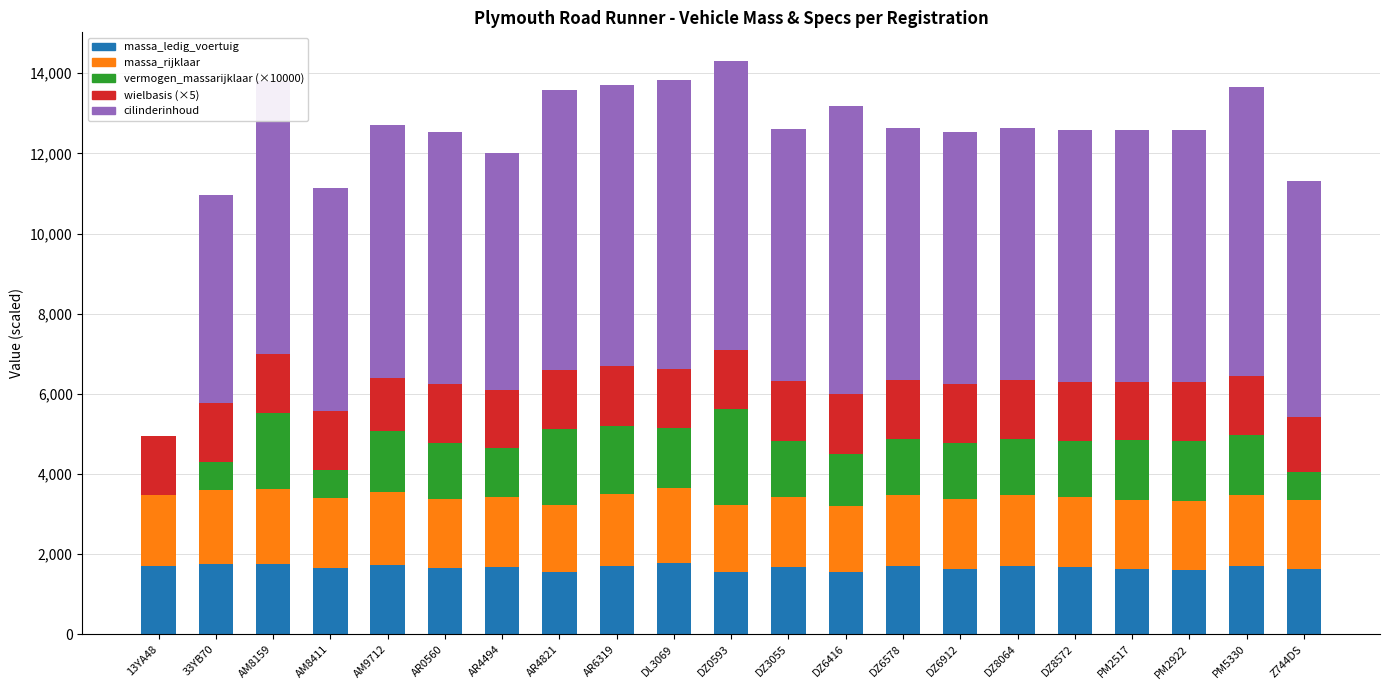

What is the total value across all series at AM8411?

11130